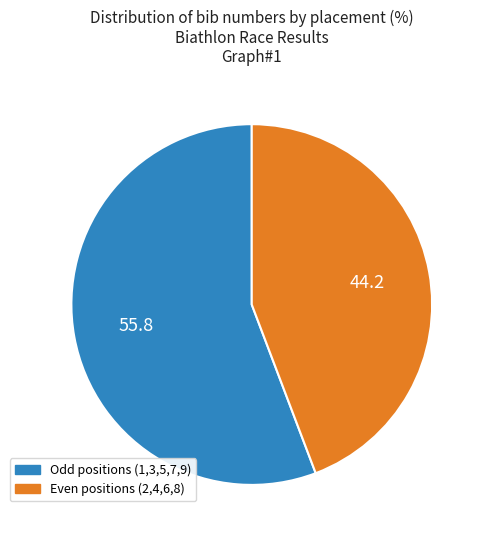

Is there a majority slice in this chart?

Yes